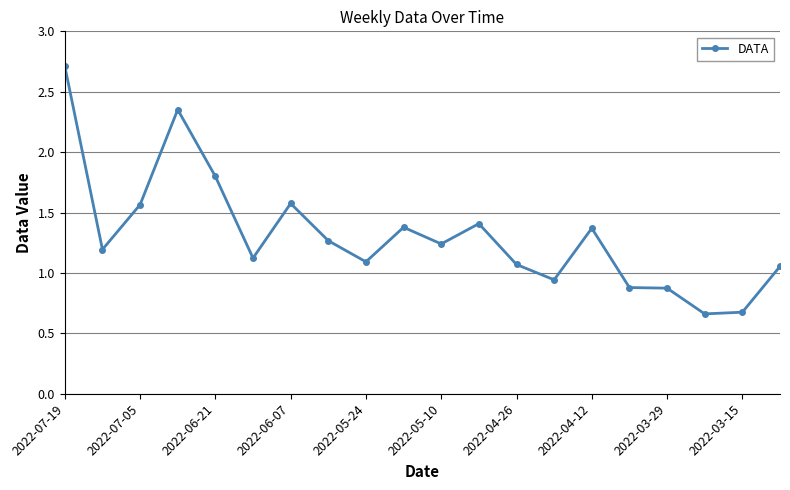

What is the value of the 5th point from the left?

1.8